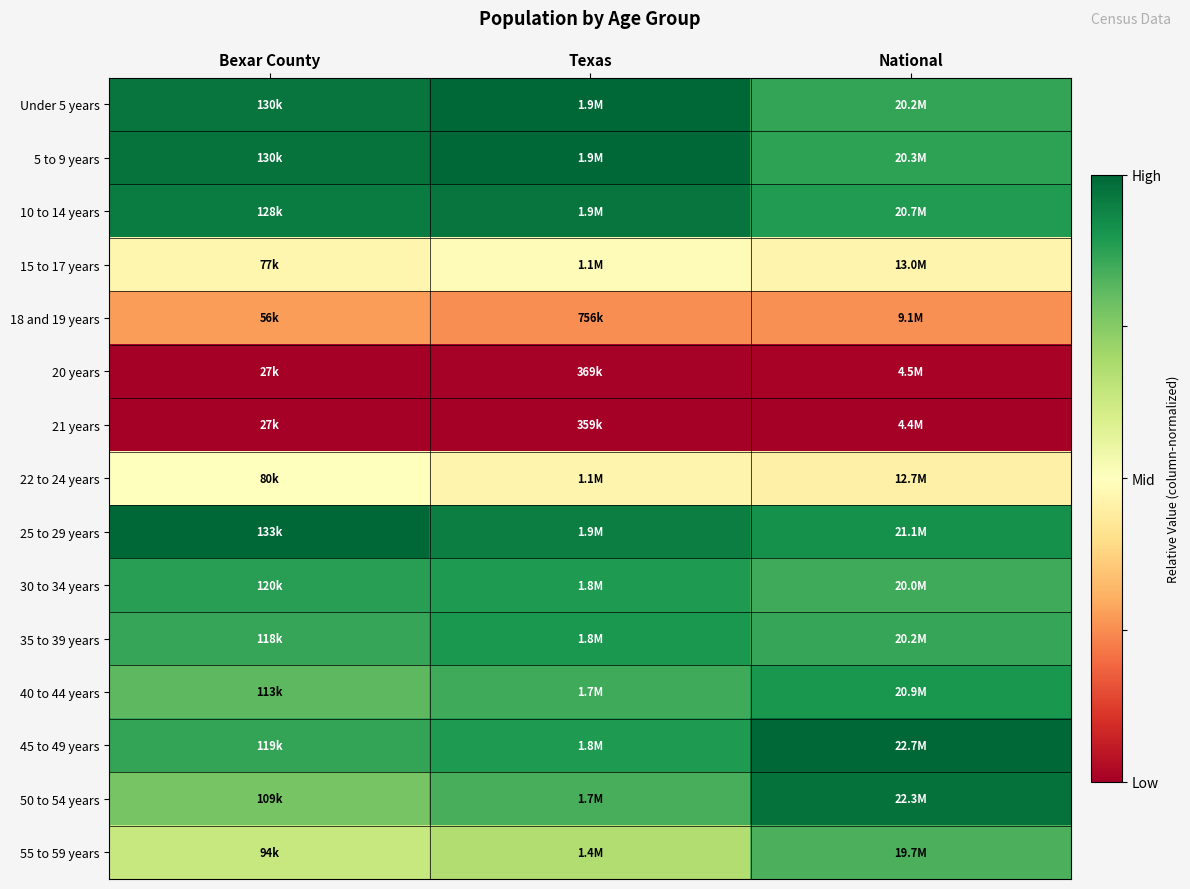

Reading left to right, extract all data points from this chart.

Under 5 years: Bexar County=1.0	Texas=1.0	National=0.9
5 to 9 years: Bexar County=1.0	Texas=1.0	National=0.9
10 to 14 years: Bexar County=1.0	Texas=1.0	National=0.9
15 to 17 years: Bexar County=0.5	Texas=0.5	National=0.5
18 and 19 years: Bexar County=0.3	Texas=0.3	National=0.3
20 years: Bexar County=0.0	Texas=0.0	National=0.0
21 years: Bexar County=0.0	Texas=0.0	National=0.0
22 to 24 years: Bexar County=0.5	Texas=0.5	National=0.5
25 to 29 years: Bexar County=1.0	Texas=1.0	National=0.9
30 to 34 years: Bexar County=0.9	Texas=0.9	National=0.9
35 to 39 years: Bexar County=0.9	Texas=0.9	National=0.9
40 to 44 years: Bexar County=0.8	Texas=0.9	National=0.9
45 to 49 years: Bexar County=0.9	Texas=0.9	National=1.0
50 to 54 years: Bexar County=0.8	Texas=0.8	National=1.0
55 to 59 years: Bexar County=0.6	Texas=0.7	National=0.8